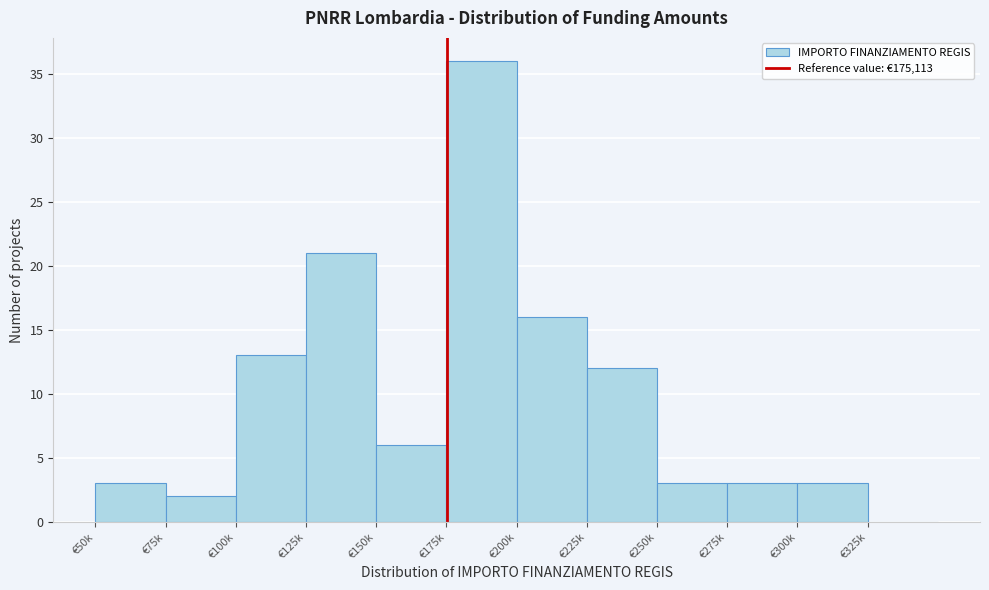

Reading left to right, list all the values displayed in this chart.

€50k=3	€75k=2	€100k=13	€125k=21	€150k=6	€175k=36	€200k=16	€225k=12	€250k=3	€275k=3	€300k=3	€325k=0